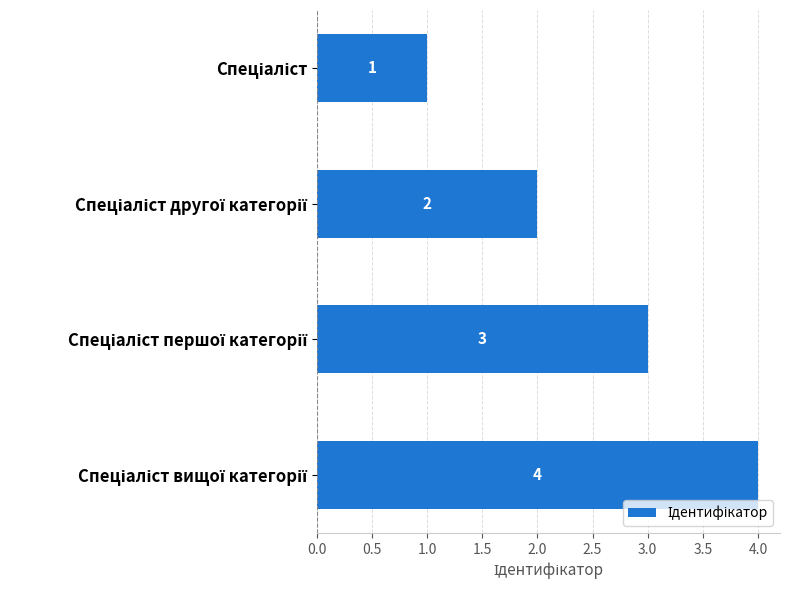

What is the sum of all values?

10